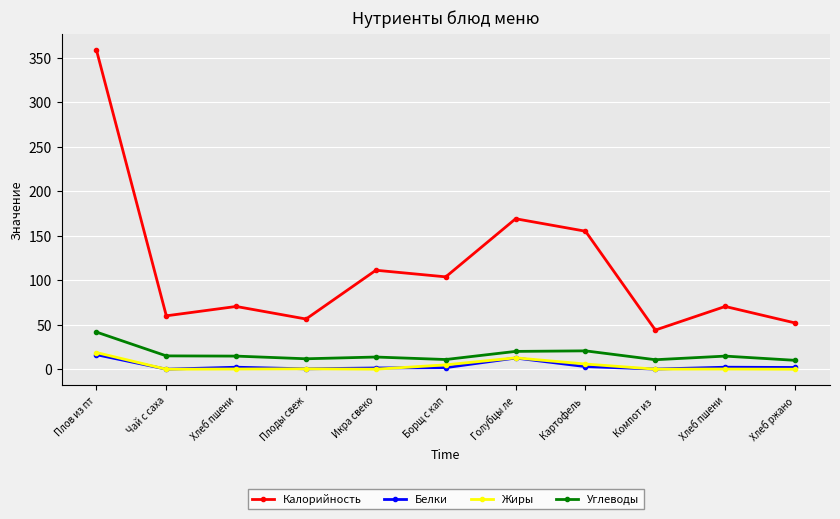

Reading left to right, transcribe all the data shown in this chart.

Калорийность: 358.4	60.0	70.5	56.4	111.2	103.8	169.0	155.0	44.0	70.5	52.0
Белки: 16.3	0.1	2.3	0.5	1.4	1.8	12.6	3.0	0.2	2.3	2.0
Жиры: 18.7	0.0	0.2	0.5	0.1	4.9	12.8	5.8	0.1	0.2	0.0
Углеводы: 41.7	15.0	14.8	11.8	13.7	10.9	20.0	20.6	10.7	14.8	10.0